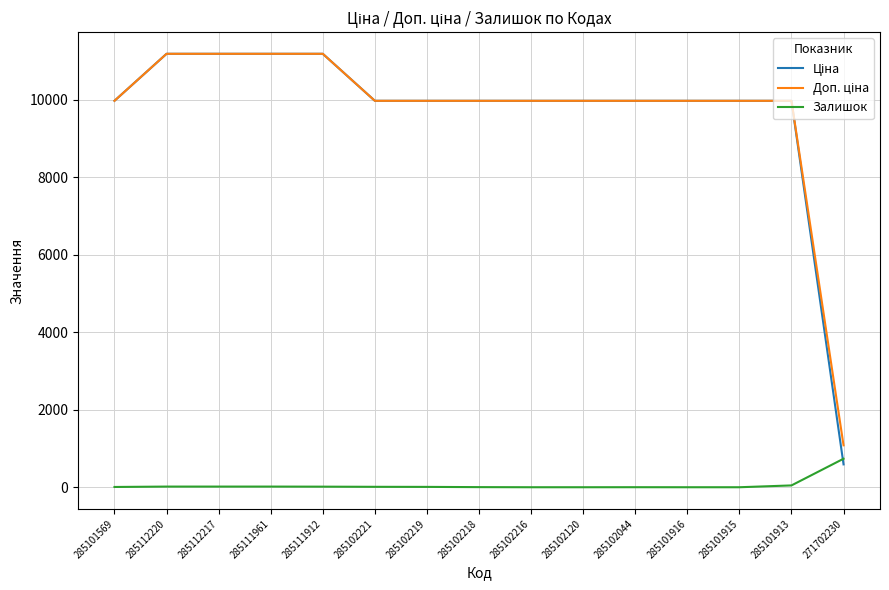

What is the difference between the highest and lowest values at 271702230?

491.7